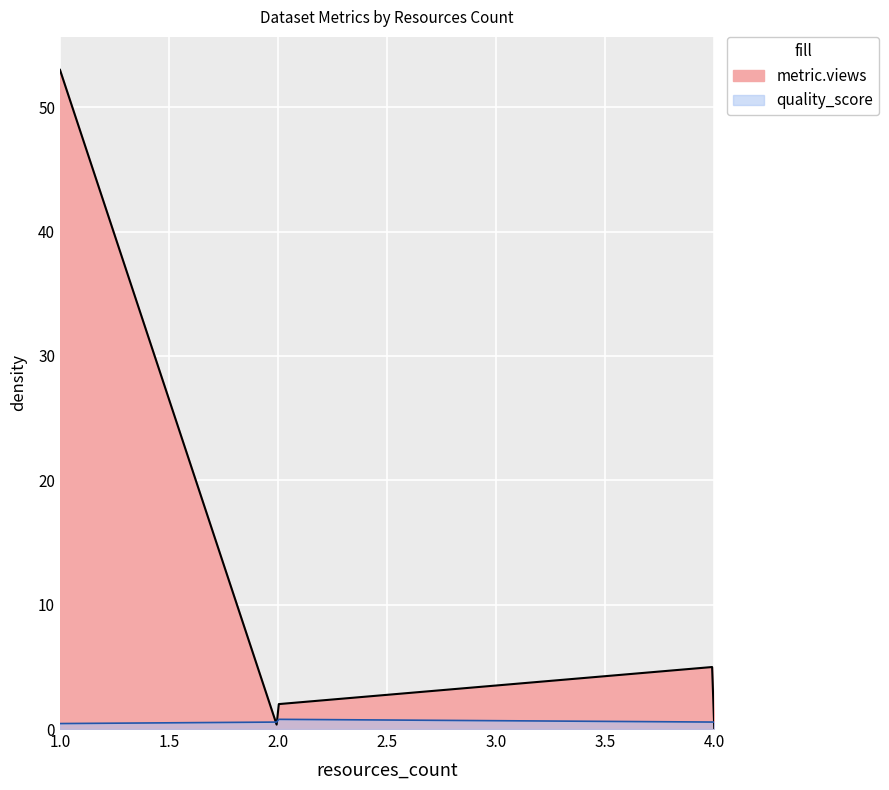

What is the greatest value displayed?

53.0